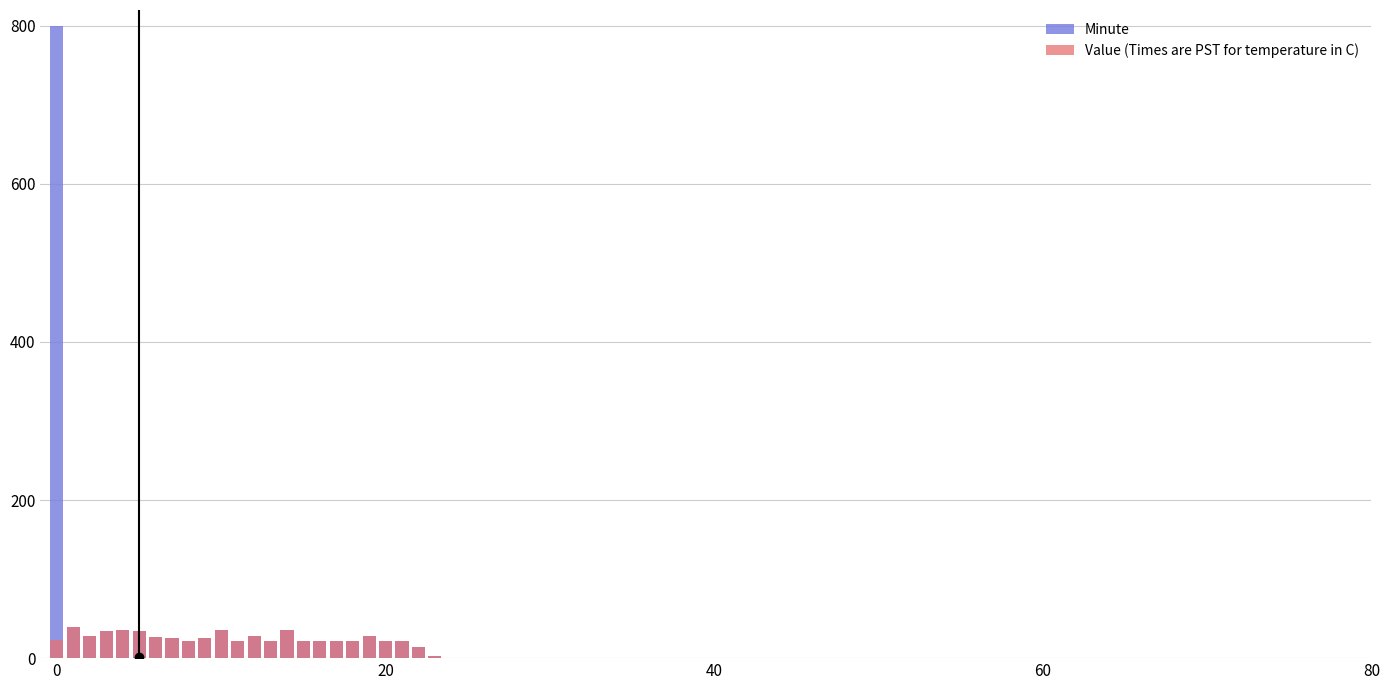

Is the value of Value (Times are PST for temperature in C) at 13 greater than the value of Minute at 23?

Yes